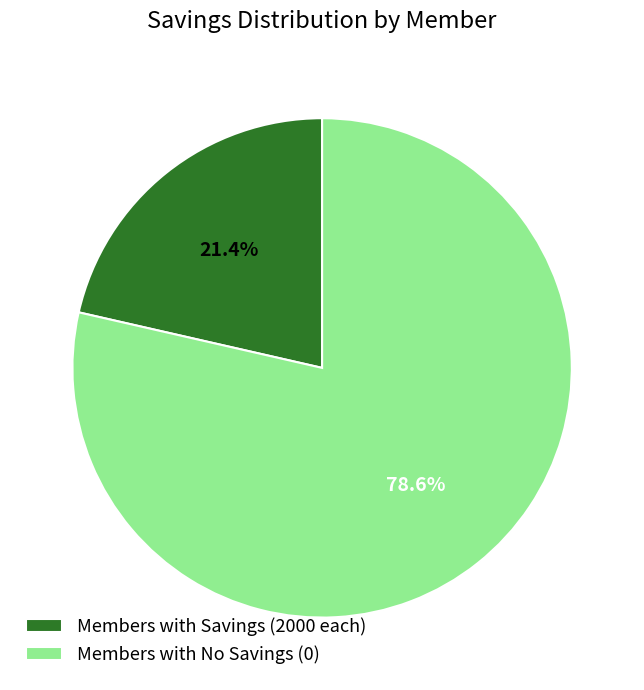

What is the largest slice in the pie chart?

Members with No Savings (0)